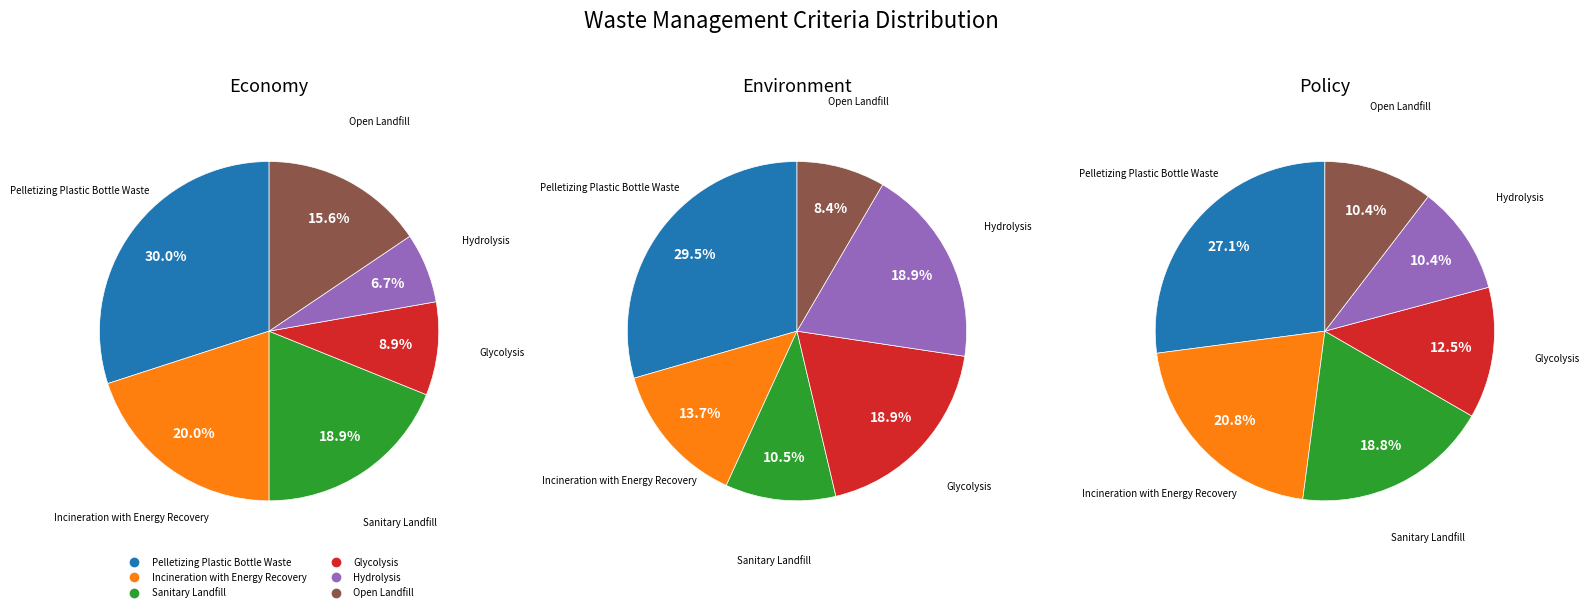

What is the spread (max minus min) of values at Sanitary Landfill?

8